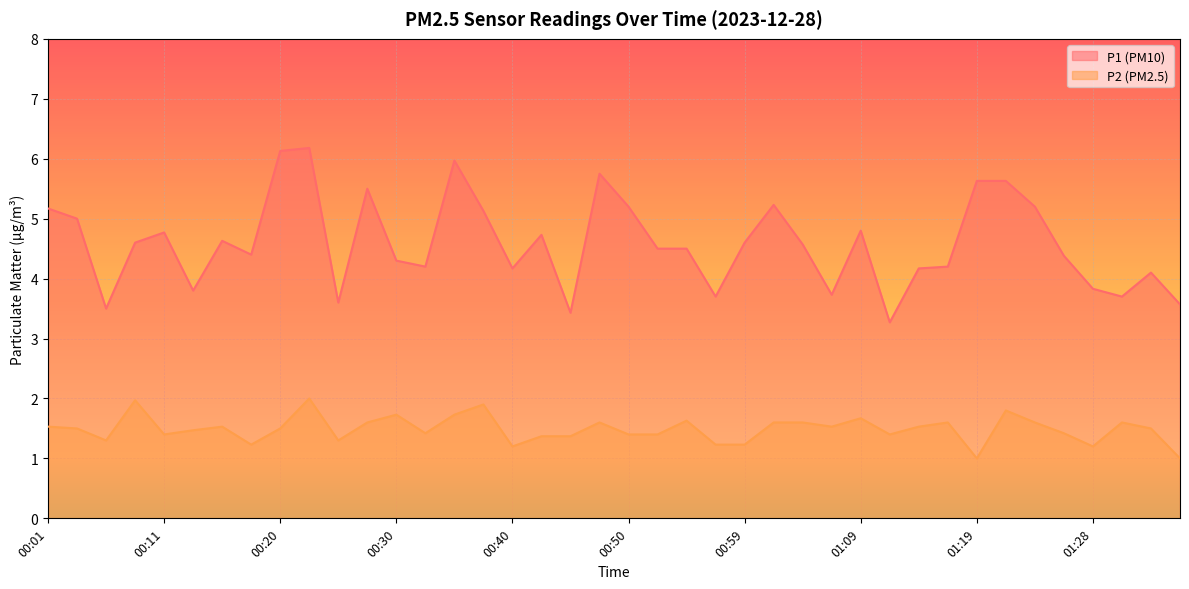

Reading left to right, transcribe all the data shown in this chart.

P1: 00:01=5.2	00:04=5.0	00:06=3.5	00:08=4.6	00:11=4.8	00:13=3.8	00:16=4.6	00:18=4.4	00:20=6.1	00:23=6.2	00:25=3.6	00:28=5.5	00:30=4.3	00:33=4.2	00:35=6.0	00:37=5.1	00:40=4.2	00:42=4.7	00:45=3.4	00:47=5.8	00:50=5.2	00:52=4.5	00:54=4.5	00:57=3.7	00:59=4.6	01:02=5.2	01:04=4.6	01:06=3.7	01:09=4.8	01:11=3.3	01:14=4.2	01:16=4.2	01:19=5.6	01:21=5.6	01:23=5.2	01:26=4.4	01:28=3.8	01:31=3.7	01:33=4.1	01:36=3.6
P2: 00:01=1.5	00:04=1.5	00:06=1.3	00:08=2.0	00:11=1.4	00:13=1.5	00:16=1.5	00:18=1.2	00:20=1.5	00:23=2.0	00:25=1.3	00:28=1.6	00:30=1.7	00:33=1.4	00:35=1.7	00:37=1.9	00:40=1.2	00:42=1.4	00:45=1.4	00:47=1.6	00:50=1.4	00:52=1.4	00:54=1.6	00:57=1.2	00:59=1.2	01:02=1.6	01:04=1.6	01:06=1.5	01:09=1.7	01:11=1.4	01:14=1.5	01:16=1.6	01:19=1.0	01:21=1.8	01:23=1.6	01:26=1.4	01:28=1.2	01:31=1.6	01:33=1.5	01:36=1.0